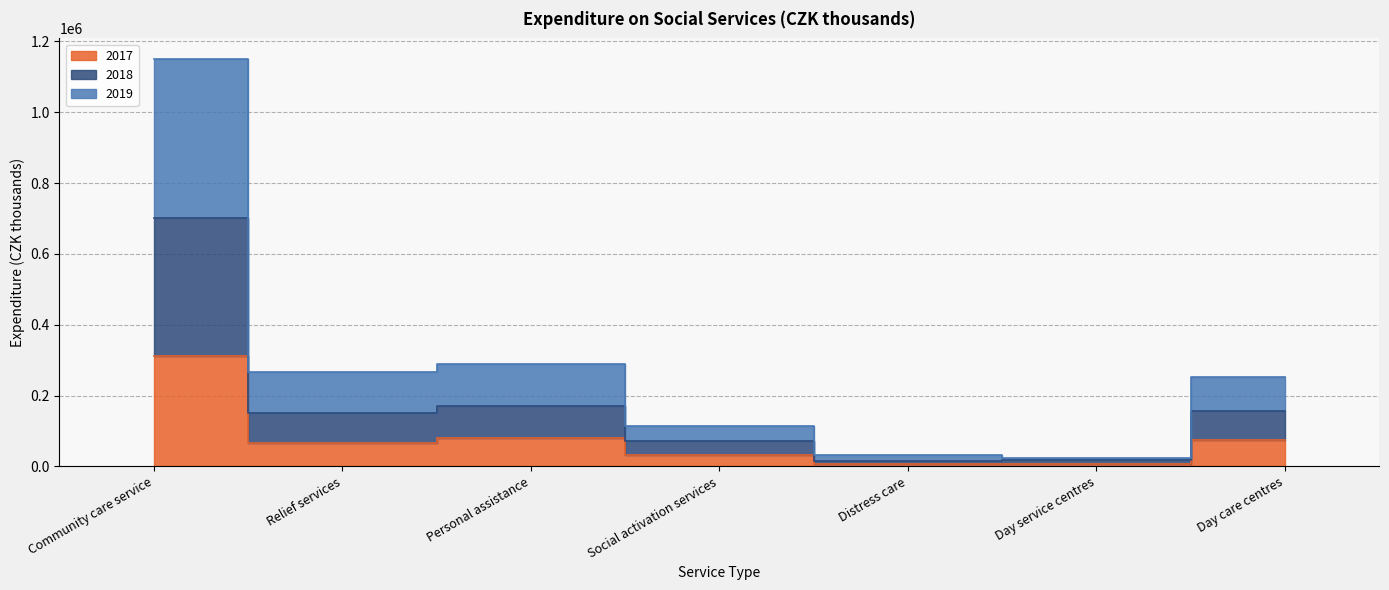

Does the chart display data point markers on the line(s)?

No